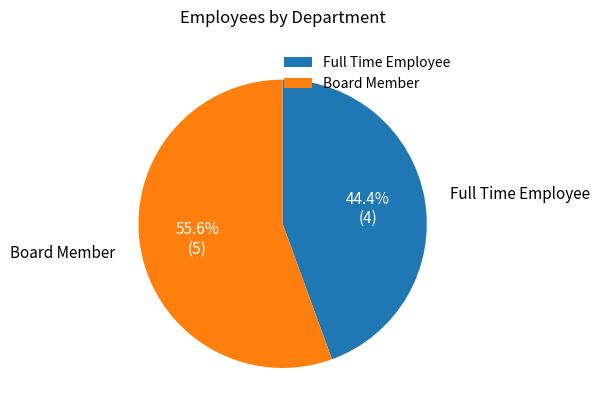

How many segments does this pie chart have?

2